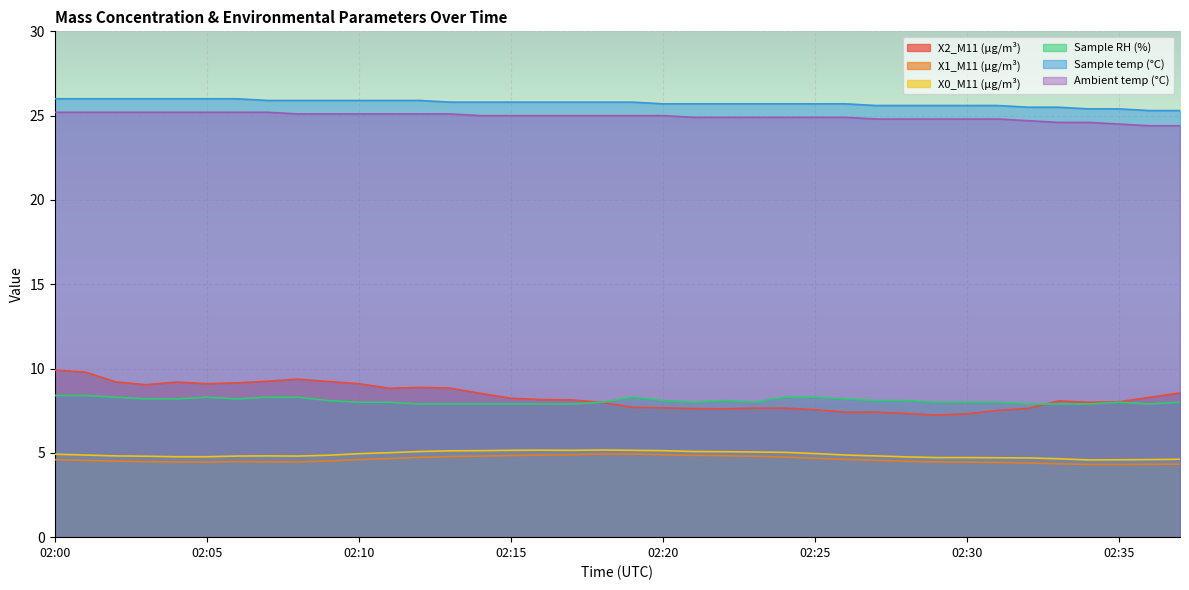

True or false: Sample temp (°C) has a value of 25.9 at 02:10.

True